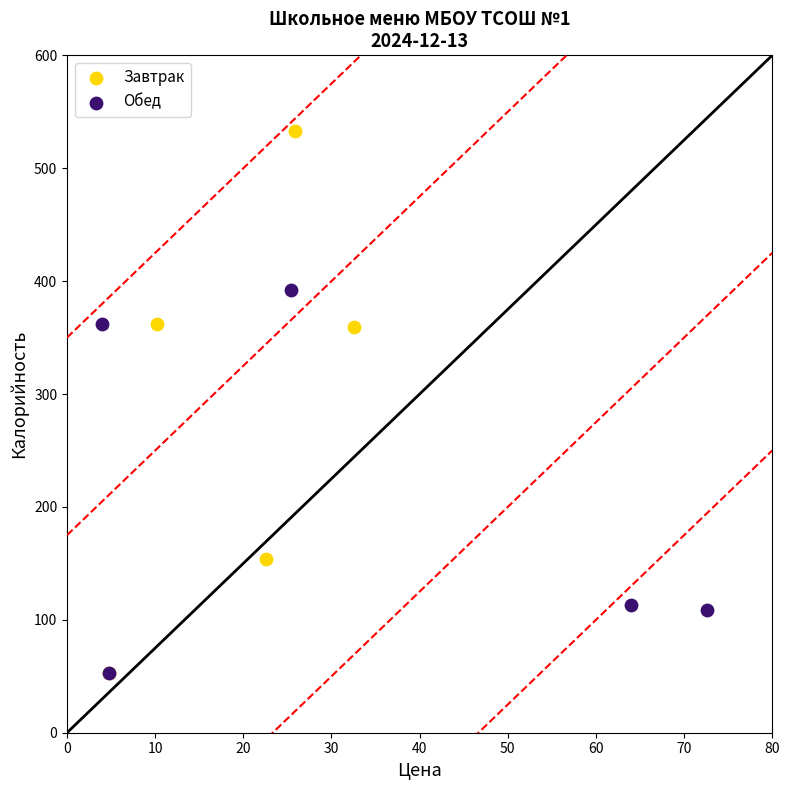

What are all the series names shown in the legend?

Завтрак, Обед